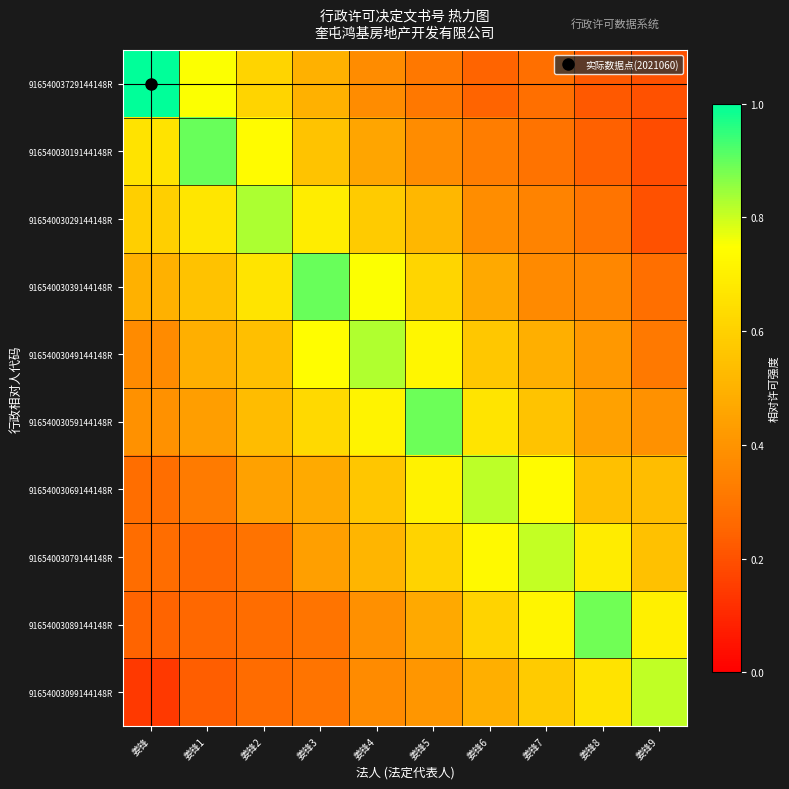

Reading right to left, list all the values displayed in this chart.

91654003729144148R: 姜锋9=0.2	姜锋8=0.2	姜锋7=0.3	姜锋6=0.2	姜锋5=0.3	姜锋4=0.4	姜锋3=0.5	姜锋2=0.6	姜锋1=0.8	姜锋=1.0
91654003019144148R: 姜锋9=0.2	姜锋8=0.2	姜锋7=0.3	姜锋6=0.3	姜锋5=0.4	姜锋4=0.5	姜锋3=0.6	姜锋2=0.7	姜锋1=0.9	姜锋=0.7
91654003029144148R: 姜锋9=0.2	姜锋8=0.3	姜锋7=0.3	姜锋6=0.4	姜锋5=0.5	姜锋4=0.6	姜锋3=0.7	姜锋2=0.8	姜锋1=0.7	姜锋=0.6
91654003039144148R: 姜锋9=0.3	姜锋8=0.4	姜锋7=0.4	姜锋6=0.5	姜锋5=0.6	姜锋4=0.8	姜锋3=0.9	姜锋2=0.7	姜锋1=0.6	姜锋=0.5
91654003049144148R: 姜锋9=0.3	姜锋8=0.4	姜锋7=0.5	姜锋6=0.6	姜锋5=0.7	姜锋4=0.8	姜锋3=0.7	姜锋2=0.5	姜锋1=0.5	姜锋=0.4
91654003059144148R: 姜锋9=0.4	姜锋8=0.4	姜锋7=0.6	姜锋6=0.7	姜锋5=0.9	姜锋4=0.7	姜锋3=0.6	姜锋2=0.5	姜锋1=0.4	姜锋=0.4
91654003069144148R: 姜锋9=0.5	姜锋8=0.5	姜锋7=0.7	姜锋6=0.8	姜锋5=0.7	姜锋4=0.6	姜锋3=0.5	姜锋2=0.4	姜锋1=0.3	姜锋=0.3
91654003079144148R: 姜锋9=0.5	姜锋8=0.7	姜锋7=0.8	姜锋6=0.7	姜锋5=0.6	姜锋4=0.5	姜锋3=0.4	姜锋2=0.3	姜锋1=0.3	姜锋=0.3
91654003089144148R: 姜锋9=0.7	姜锋8=0.9	姜锋7=0.7	姜锋6=0.6	姜锋5=0.5	姜锋4=0.4	姜锋3=0.3	姜锋2=0.3	姜锋1=0.3	姜锋=0.2
91654003099144148R: 姜锋9=0.8	姜锋8=0.7	姜锋7=0.6	姜锋6=0.5	姜锋5=0.4	姜锋4=0.4	姜锋3=0.3	姜锋2=0.3	姜锋1=0.2	姜锋=0.1